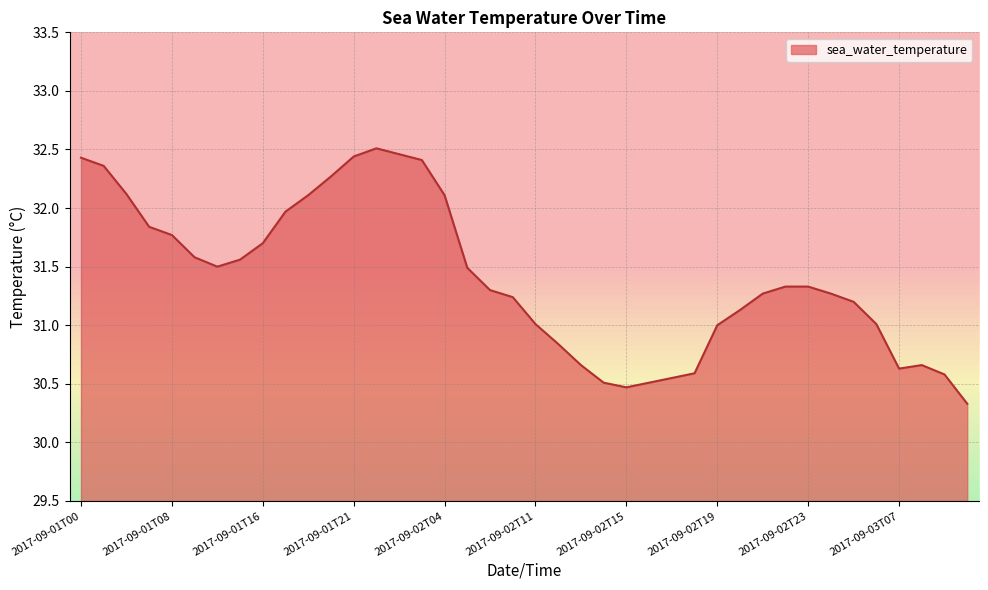

At which category does the data reach its first local peak?

2017-09-01T22